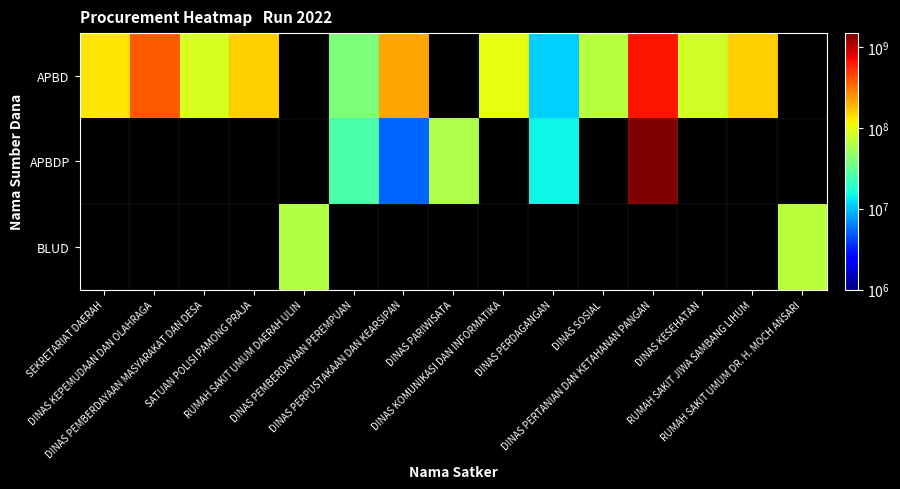

What is the greatest value displayed?

1486800150.0